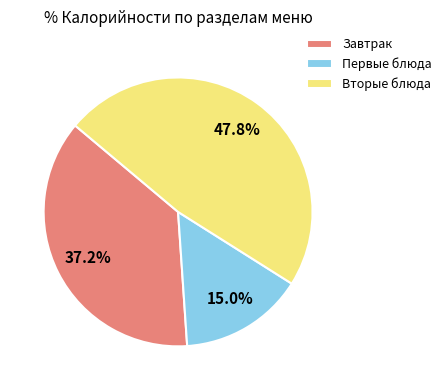

Count the number of slices in the pie.

3